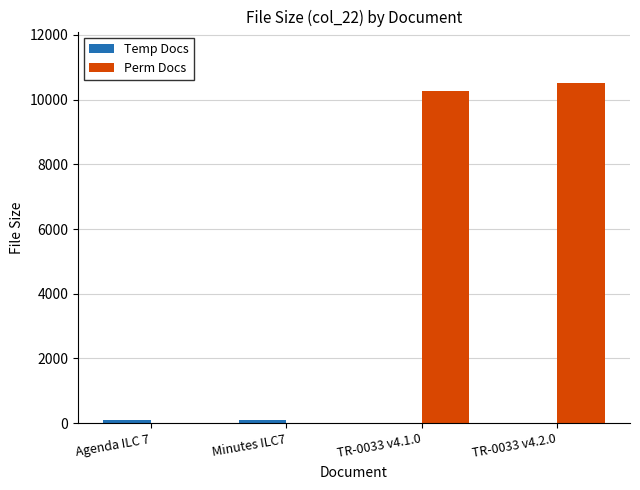

Which series has the largest total across all categories?

Perm Docs